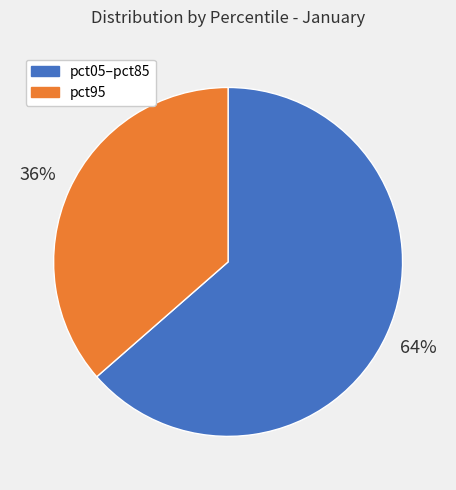

To the nearest percent, what is the average slice percentage?

50%